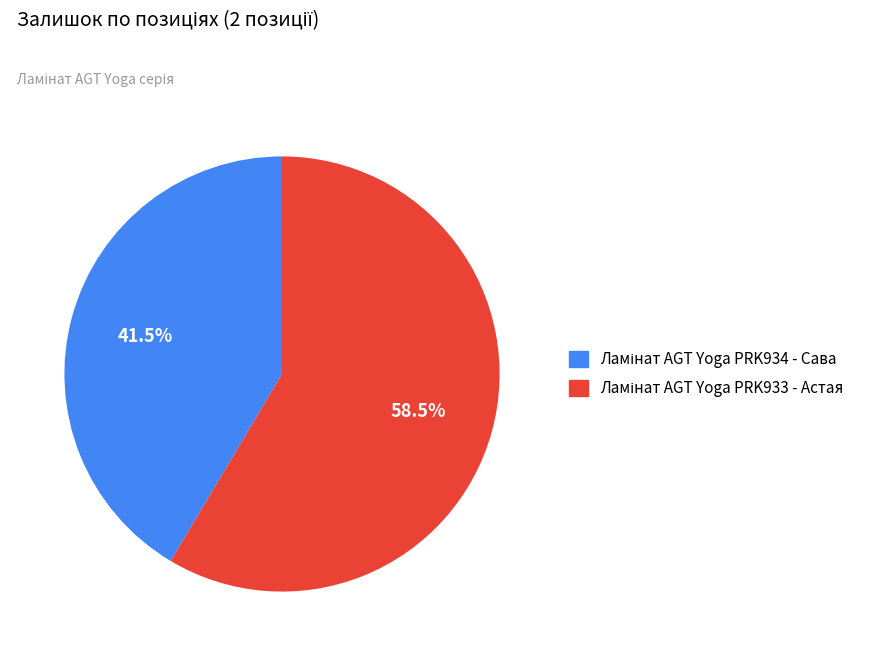

Count the number of slices in the pie.

2